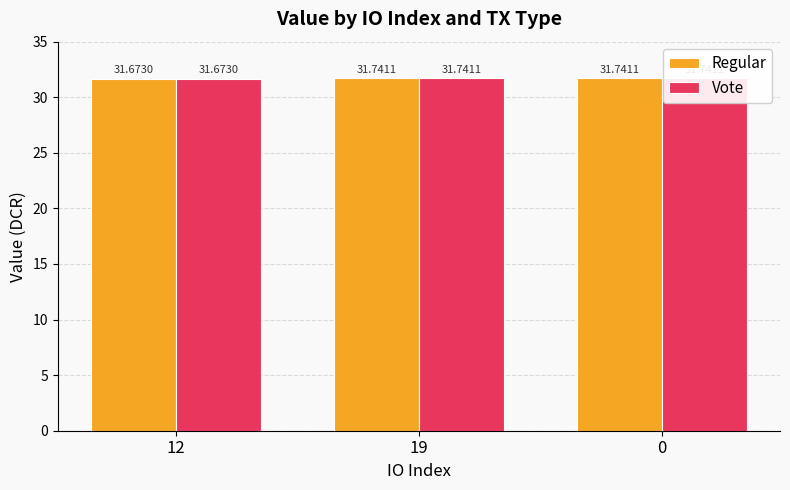

Reading right to left, list all the values displayed in this chart.

Regular: 0=31.7	19=31.7	12=31.7
Vote: 0=31.7	19=31.7	12=31.7